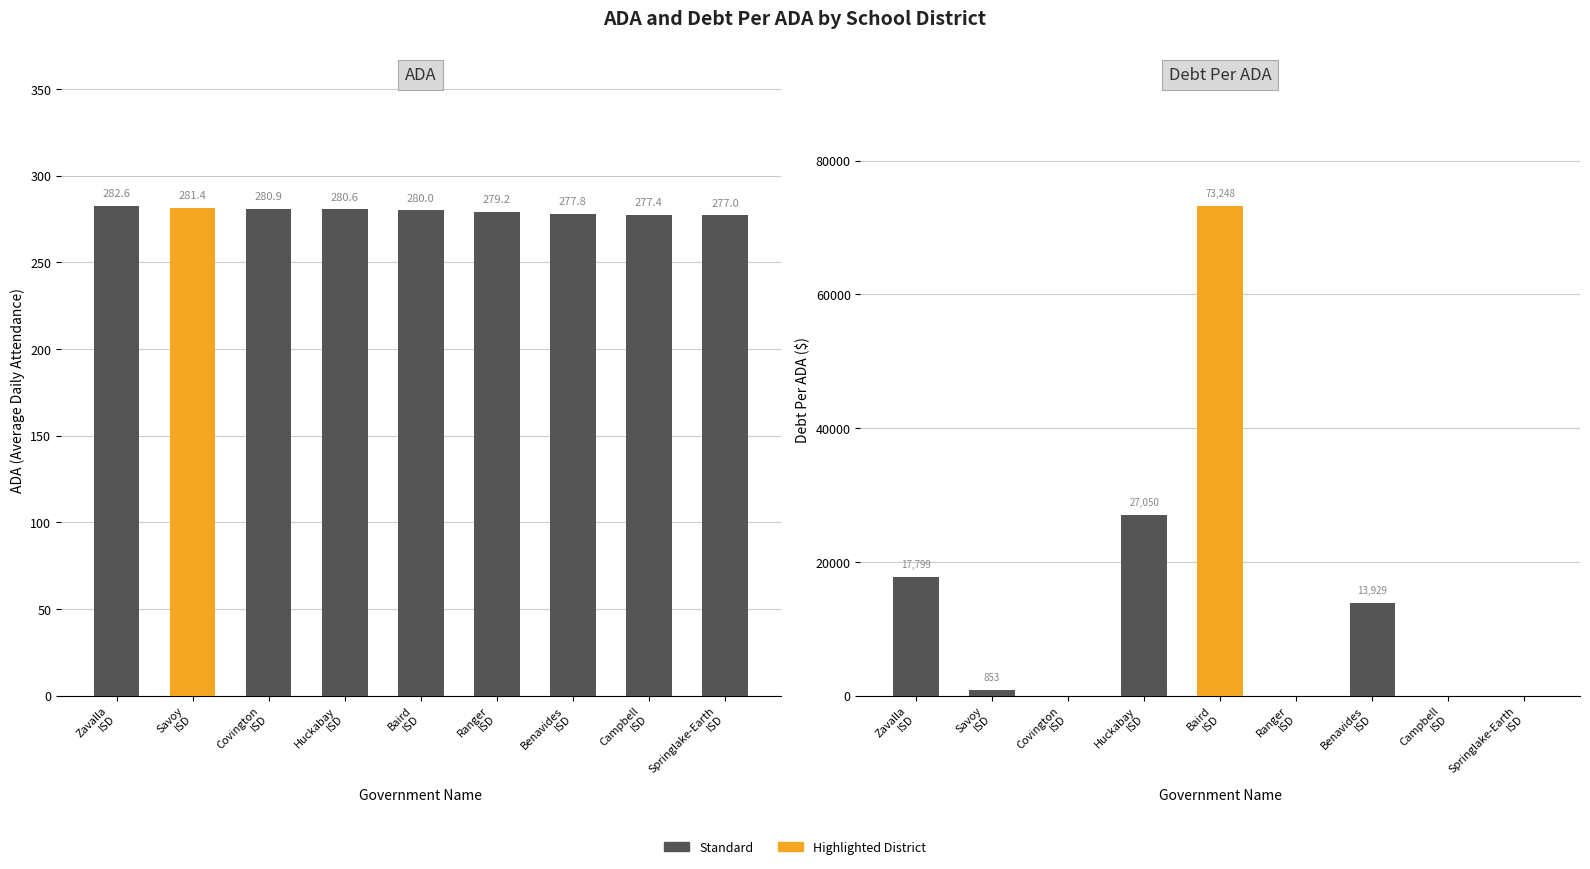

The ADA series shows 110.0 at Huckabay
ISD. True or false?

False